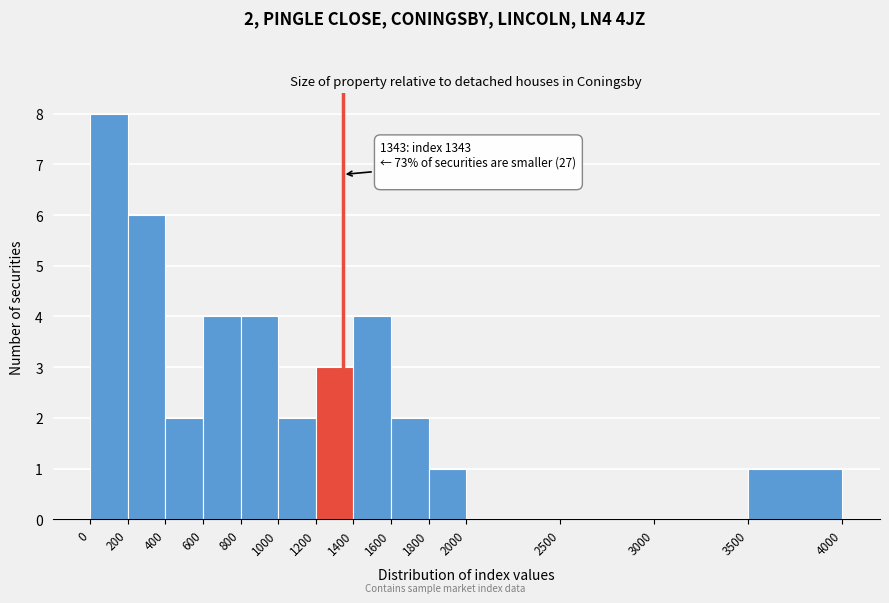

Over which range of the x-axis is the bar tallest?

0 to 200